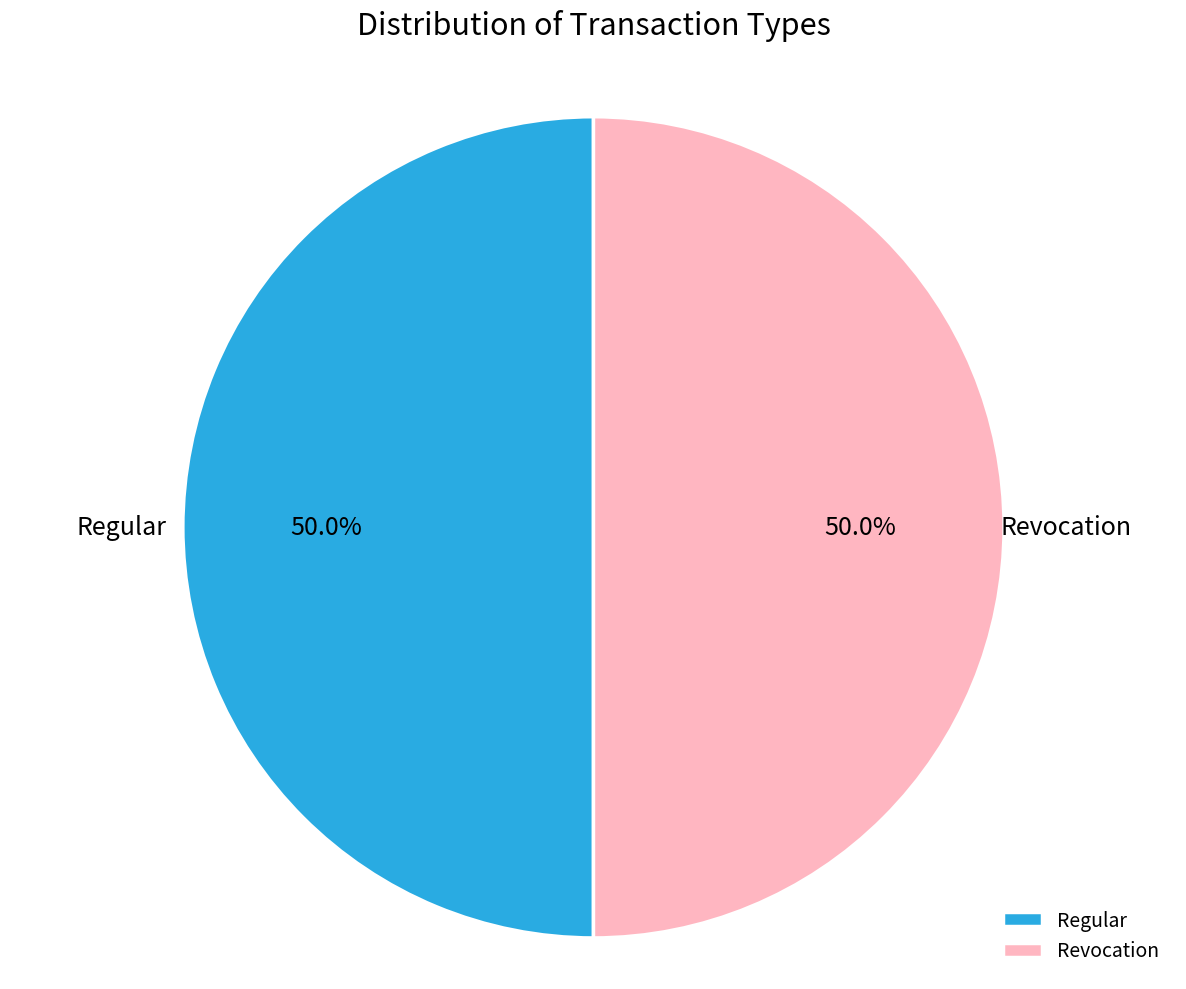

Is there any slice that represents more than half of the pie?

Yes